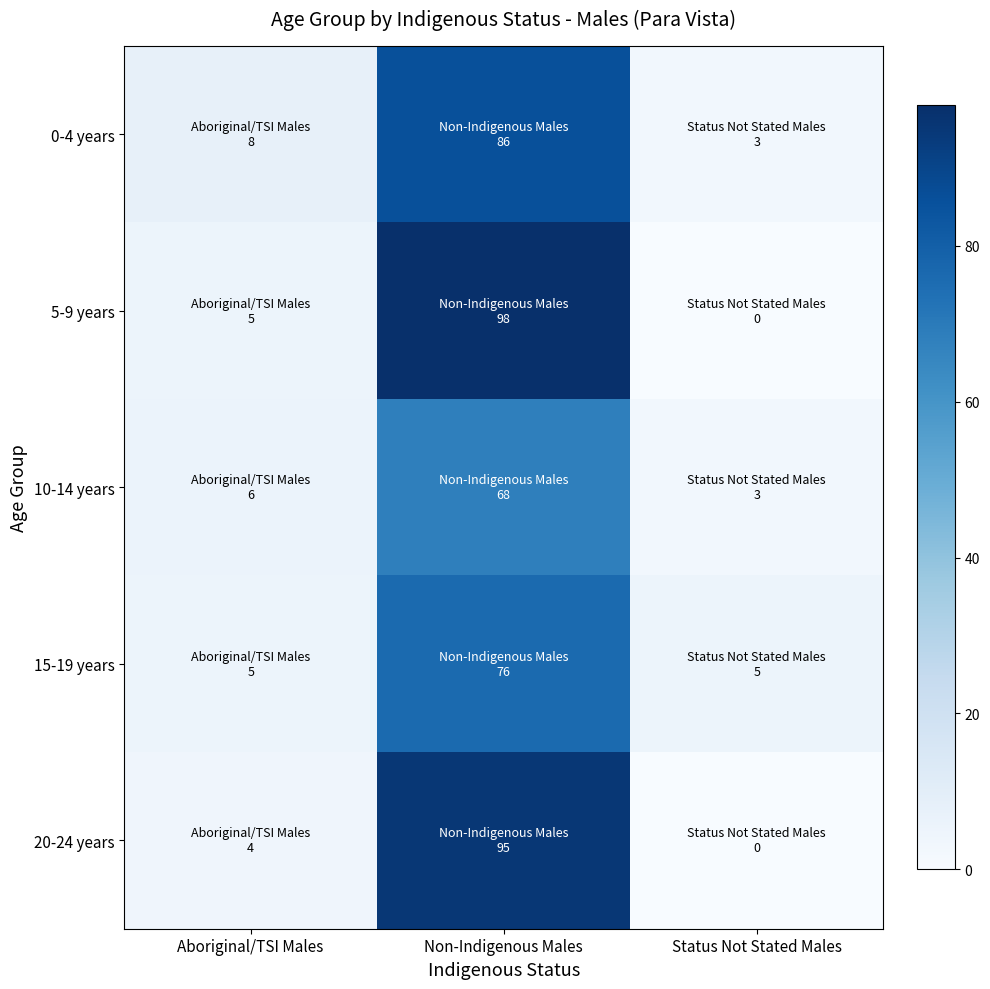

Reading left to right, list all the values displayed in this chart.

0-4 years: Aboriginal/TSI Males=8	Non-Indigenous Males=86	Status Not Stated Males=3
5-9 years: Aboriginal/TSI Males=5	Non-Indigenous Males=98	Status Not Stated Males=0
10-14 years: Aboriginal/TSI Males=6	Non-Indigenous Males=68	Status Not Stated Males=3
15-19 years: Aboriginal/TSI Males=5	Non-Indigenous Males=76	Status Not Stated Males=5
20-24 years: Aboriginal/TSI Males=4	Non-Indigenous Males=95	Status Not Stated Males=0